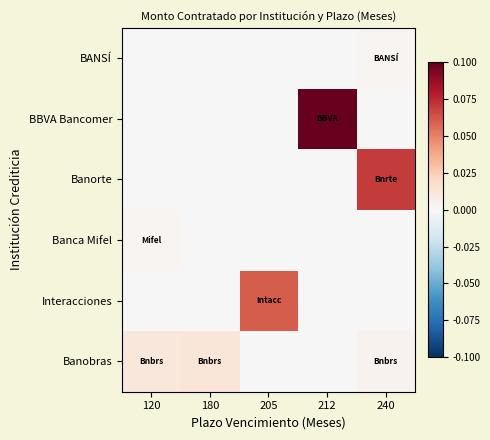

Reading left to right, transcribe all the data shown in this chart.

BANSÍ: 120=0.0	180=0.0	205=0.0	212=0.0	240=0.0
BBVA Bancomer: 120=0.0	180=0.0	205=0.0	212=0.1	240=0.0
Banorte: 120=0.0	180=0.0	205=0.0	212=0.0	240=0.1
Banca Mifel: 120=0.0	180=0.0	205=0.0	212=0.0	240=0.0
Interacciones: 120=0.0	180=0.0	205=0.1	212=0.0	240=0.0
Banobras: 120=0.0	180=0.0	205=0.0	212=0.0	240=0.0